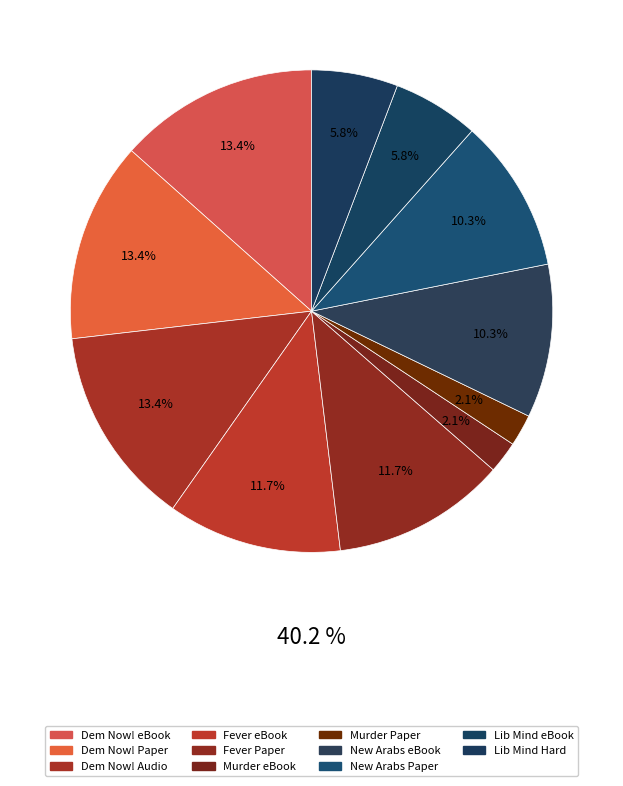

What percentage do Libertarian Mind (eBook) and Murder at Camp Delta (Paperback) together represent?

7.9%